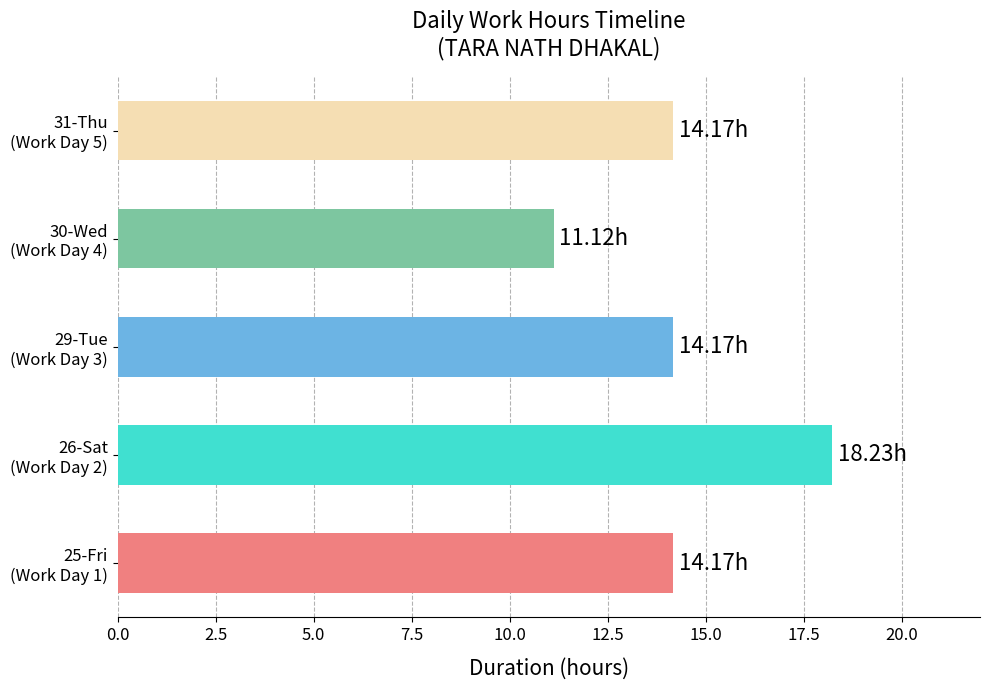

What is the difference between the second highest and minimum values?

3.1